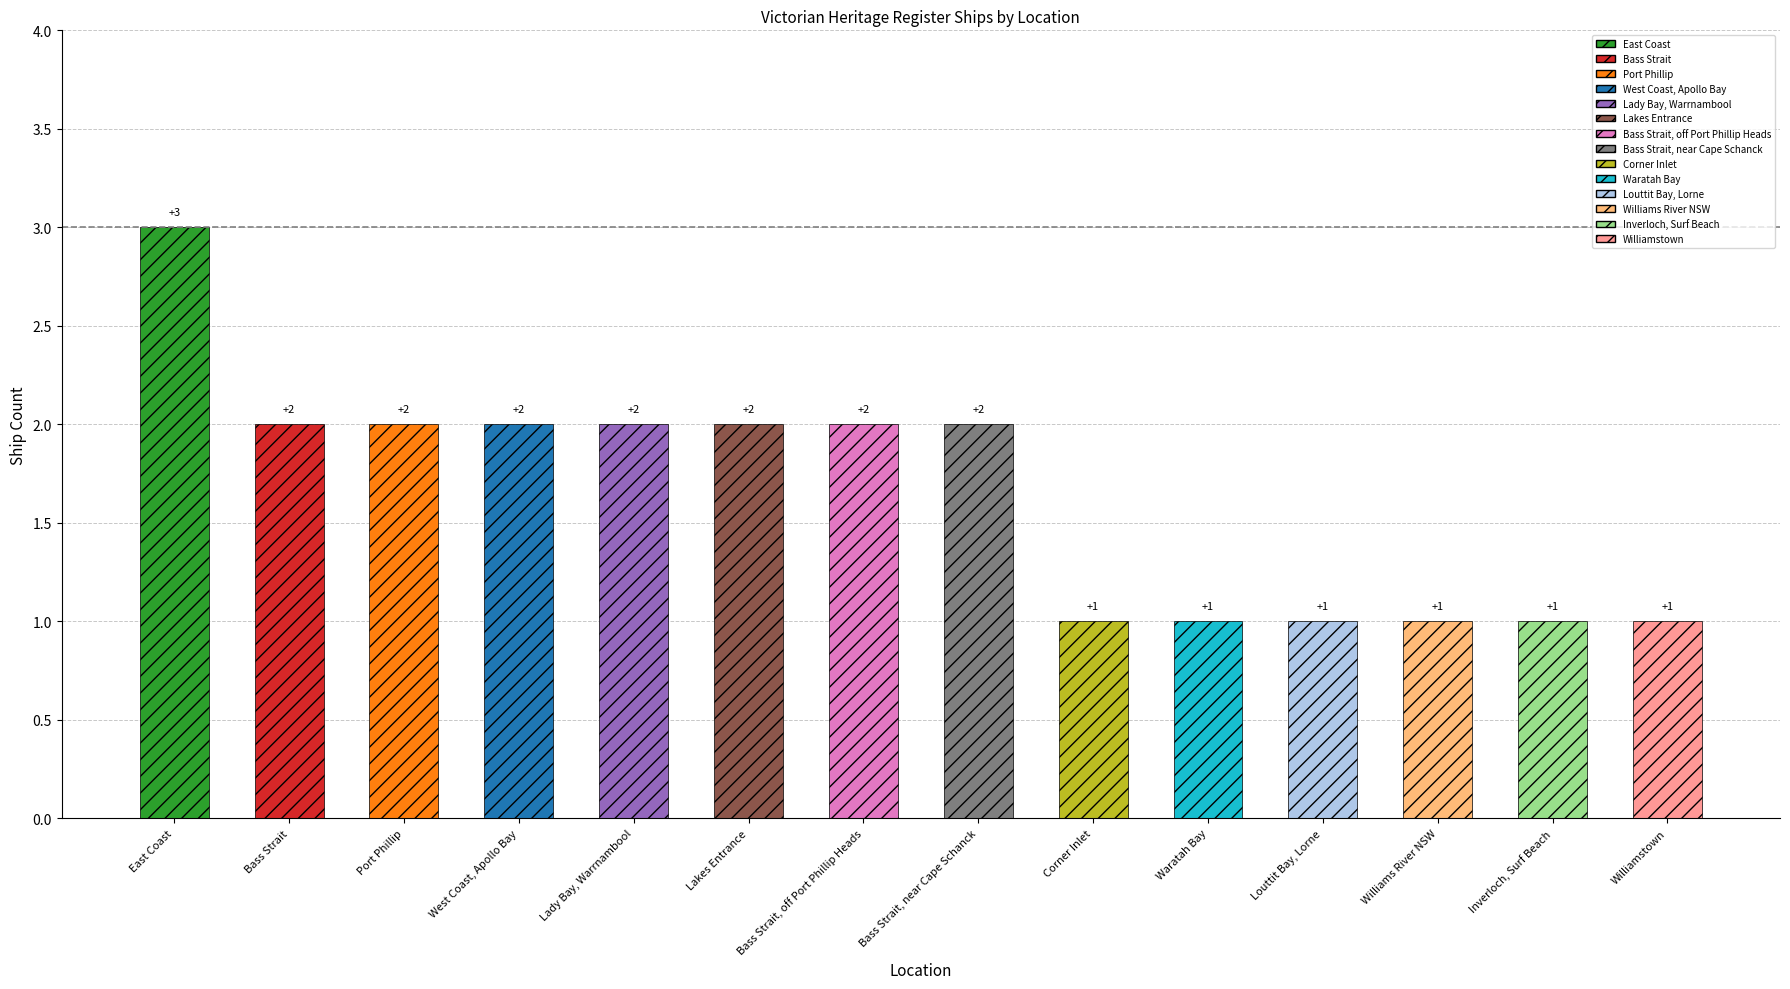

Which label corresponds to the smallest value in the chart?

Corner Inlet